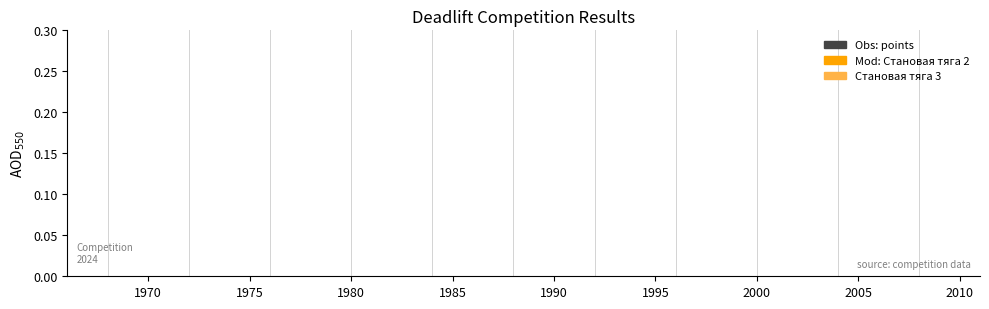

What are all the series names shown in the legend?

points, Становая тяга 2, Становая тяга 3